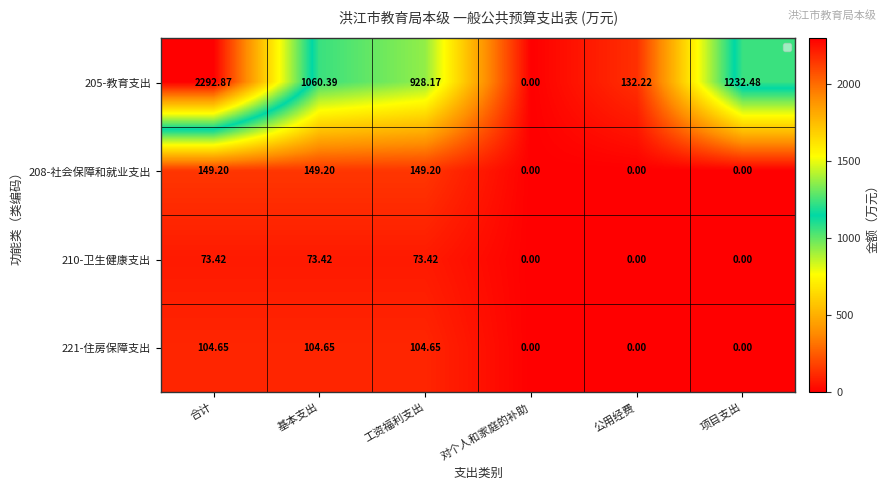

At which category does the chart reach its minimum across all series?

对个人和家庭的补助